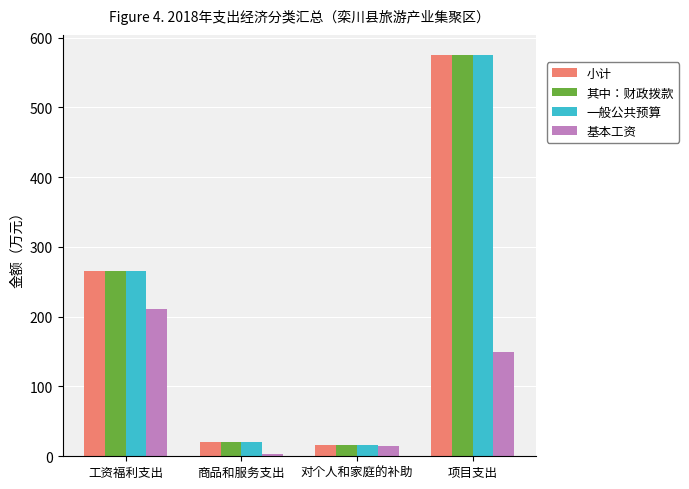

Where is 小计 nearest to the value 295?

工资福利支出